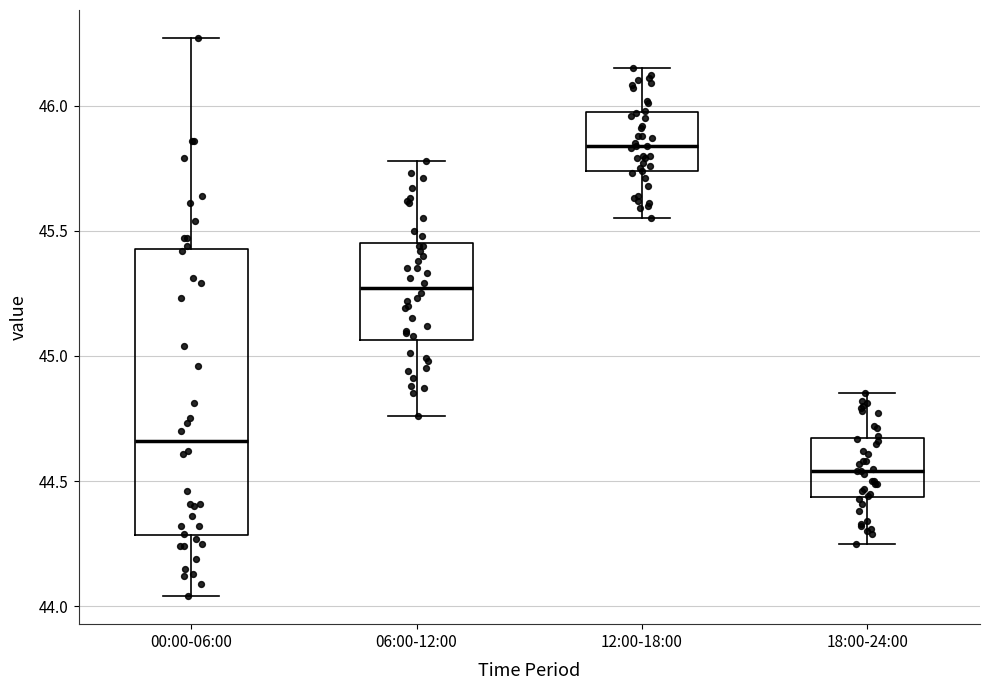

Where does the median line of the box for 18:00-24:00 sit on the y-axis? The values are not printed on the chart, so give them approximately, as read against the axis.

44.55